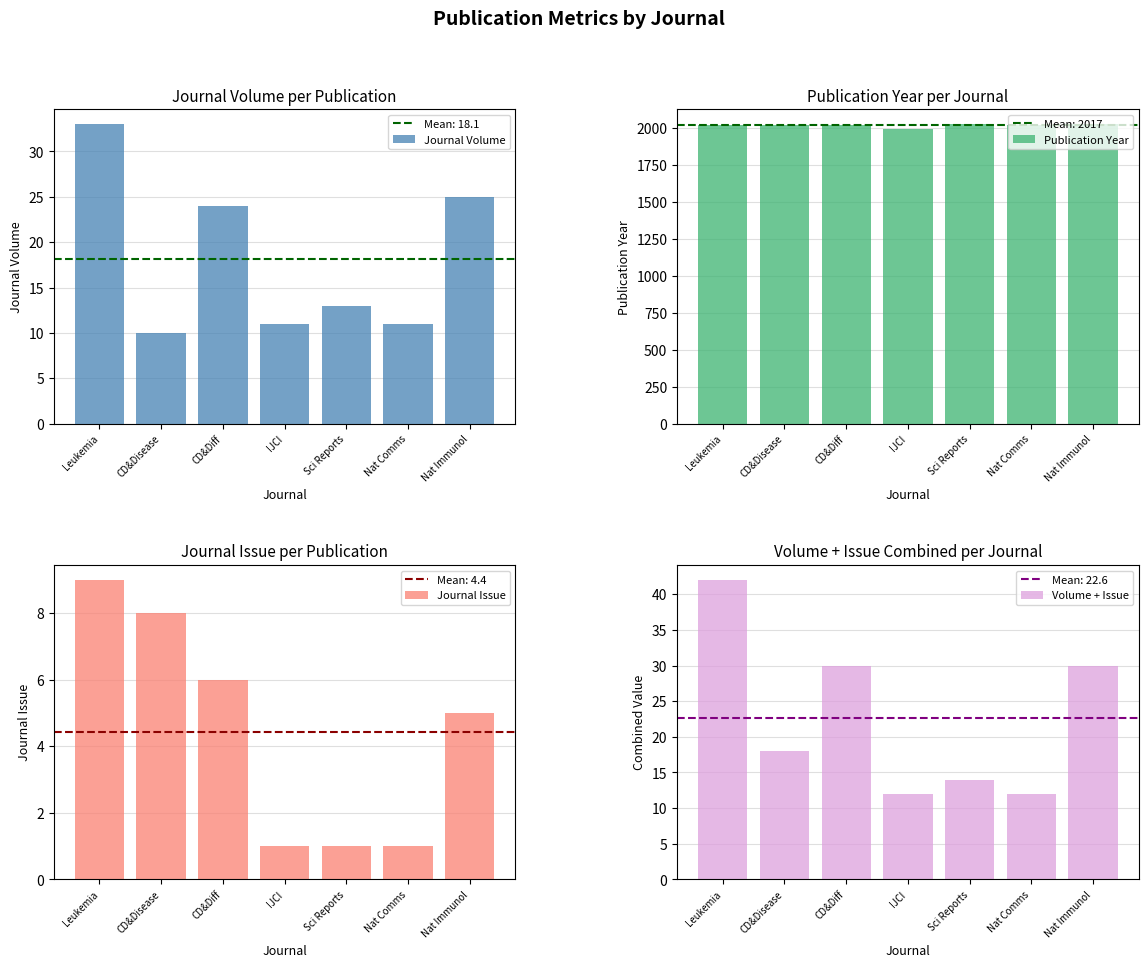

Is it true that Journal Volume equals 5 at CD&Diff?

False